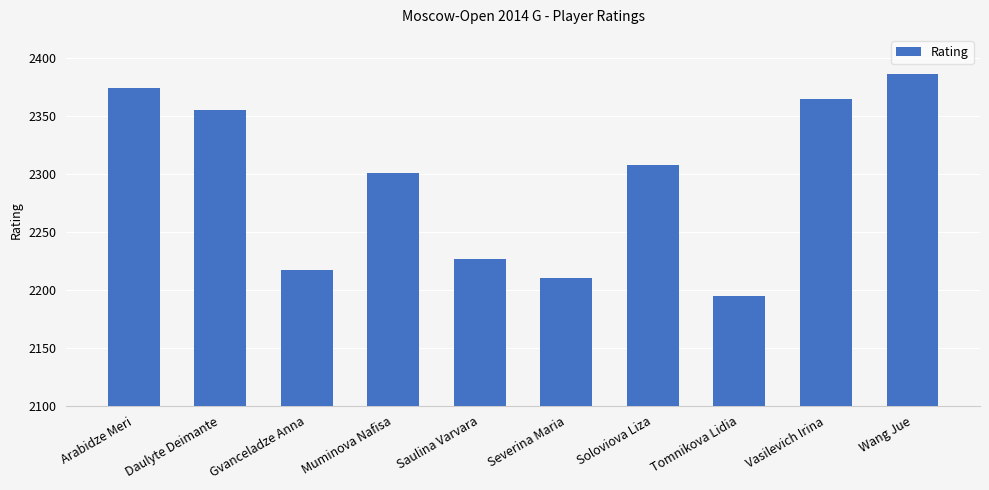

Between Gvanceladze Anna and Vasilevich Irina, which is larger?

Vasilevich Irina